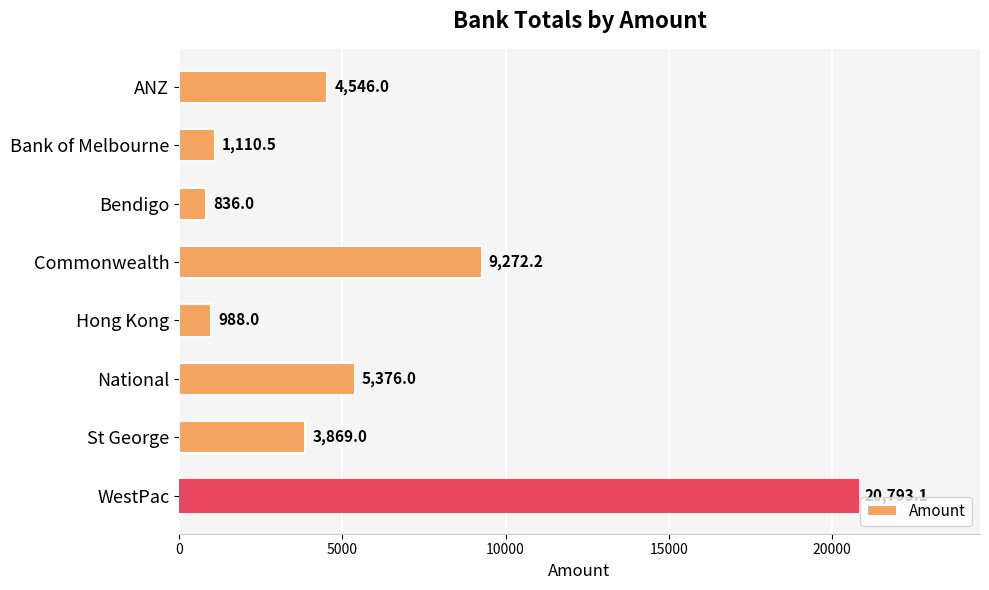

How many distinct data groups are displayed?

1